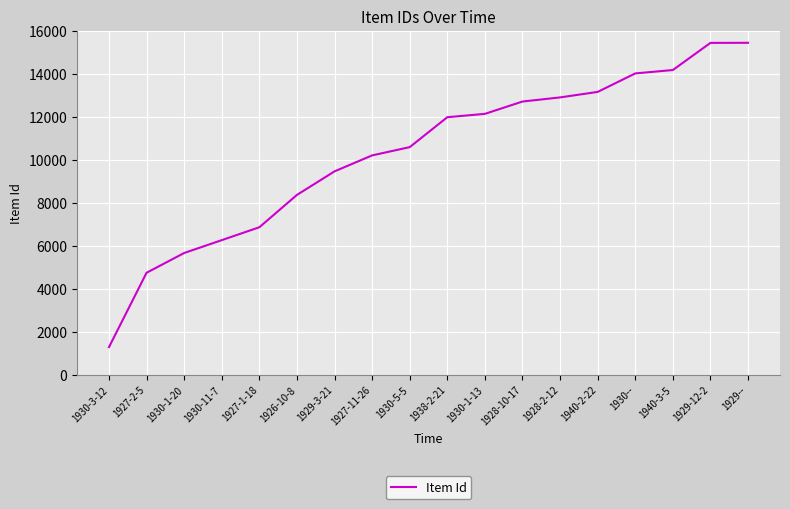

Does the chart have visible grid lines?

Yes